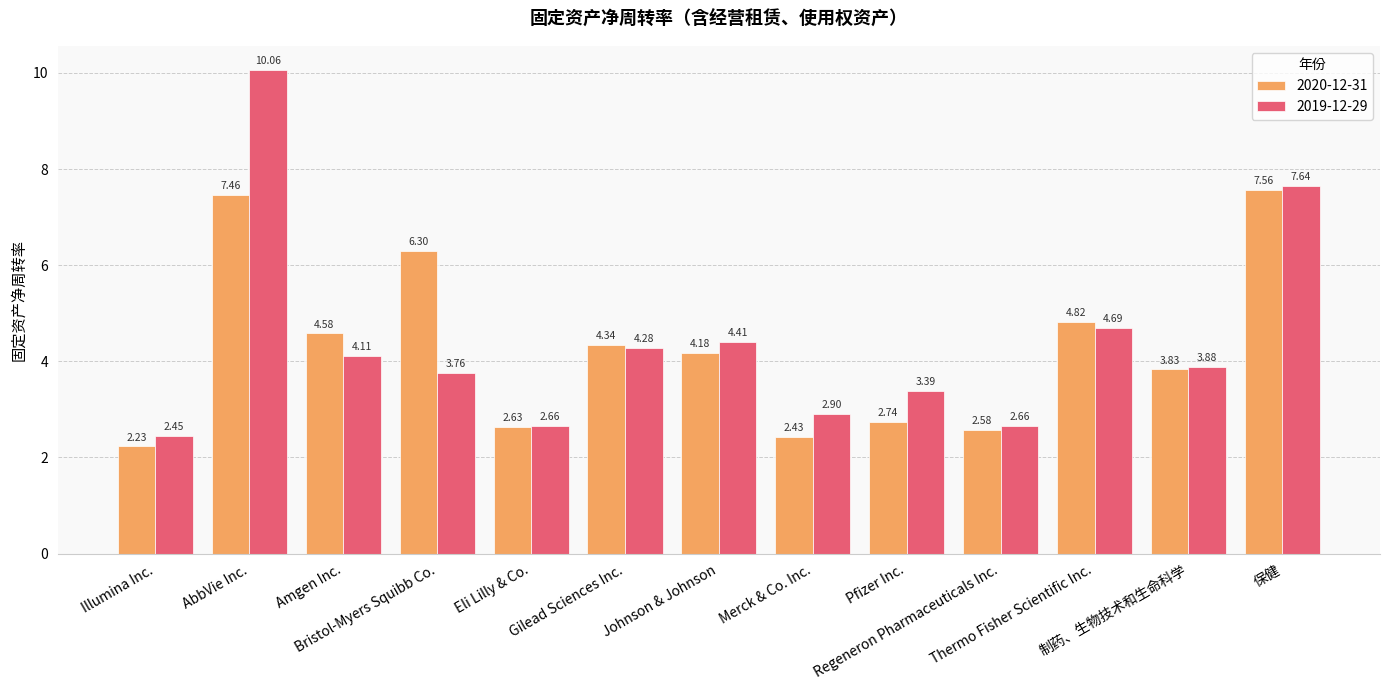

List the series in order of their overall mean, lowest first.

2020-12-31, 2019-12-29